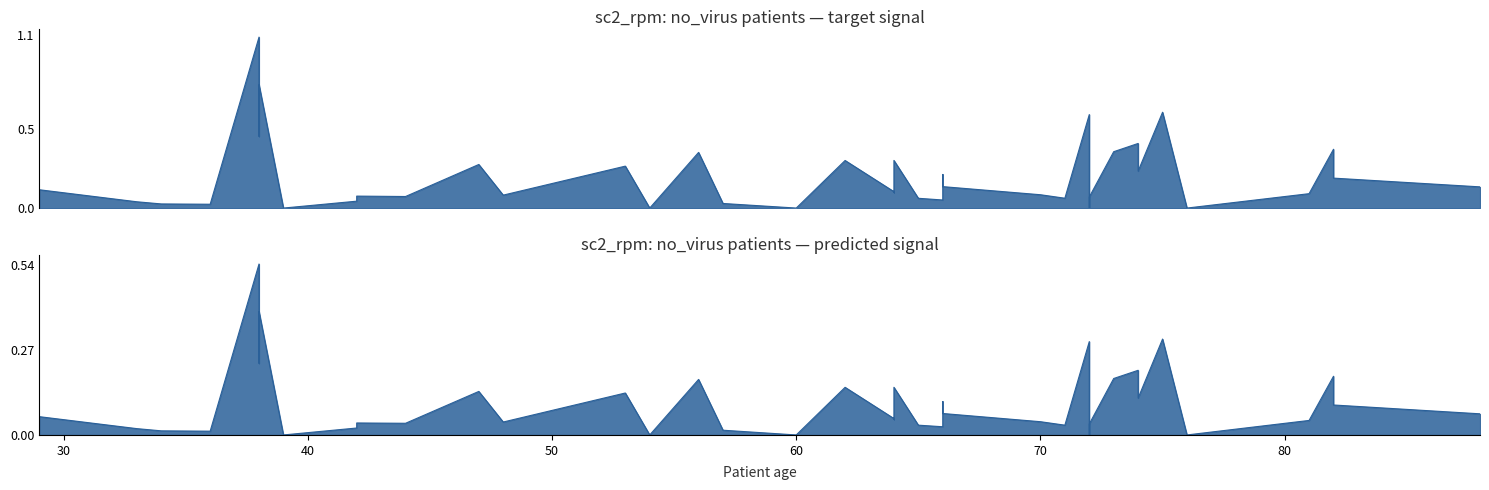

What is the difference between the second highest and second lowest values in the sc2_rpm (prediction) series?

0.4